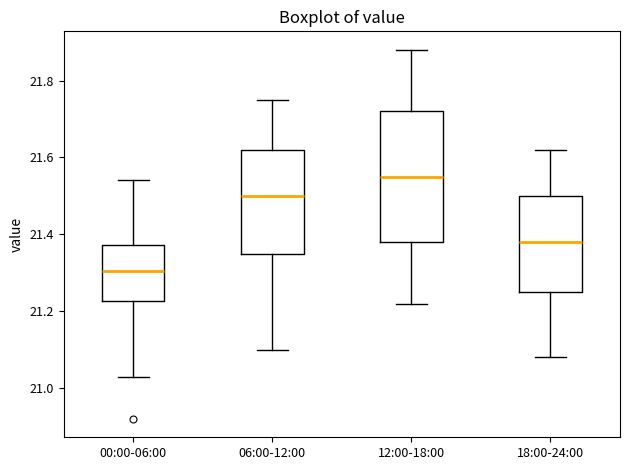

Comparing the boxes themselves (not the whiskers), which one is the tallest?

12:00-18:00